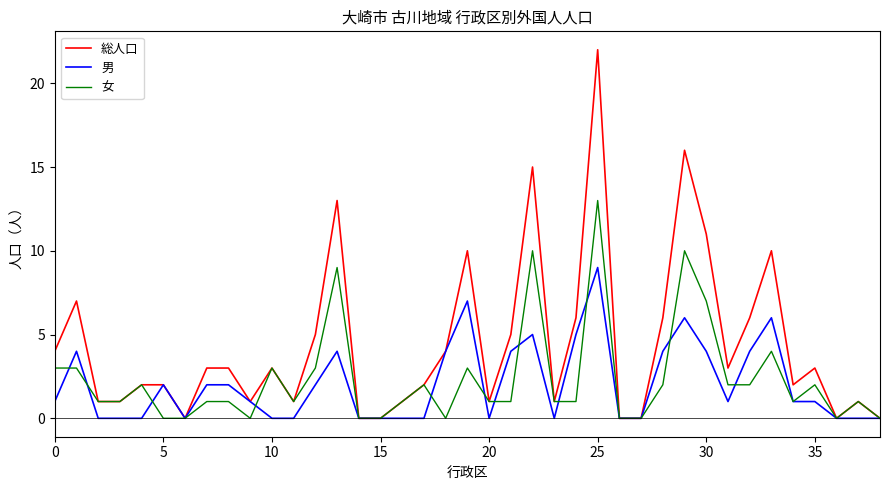

Which series has the largest total across all categories?

総人口